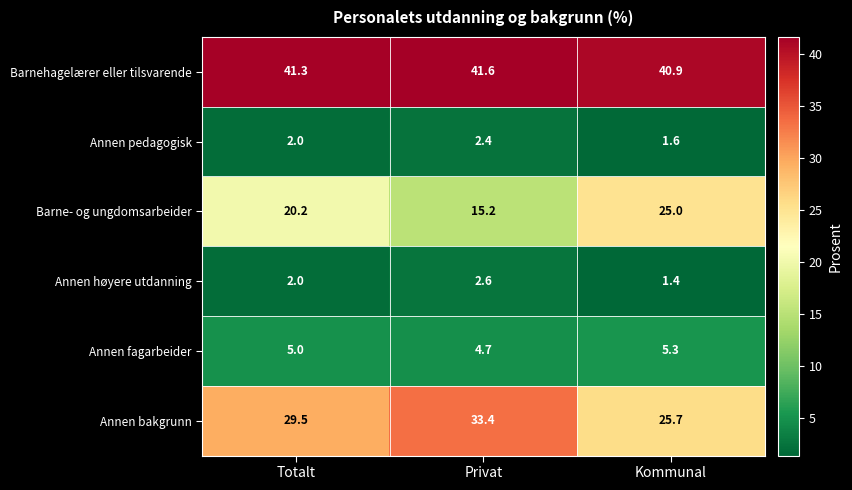

What is the sum of the Barne- og ungdomsarbeider values at Kommunal and Privat?

40.2